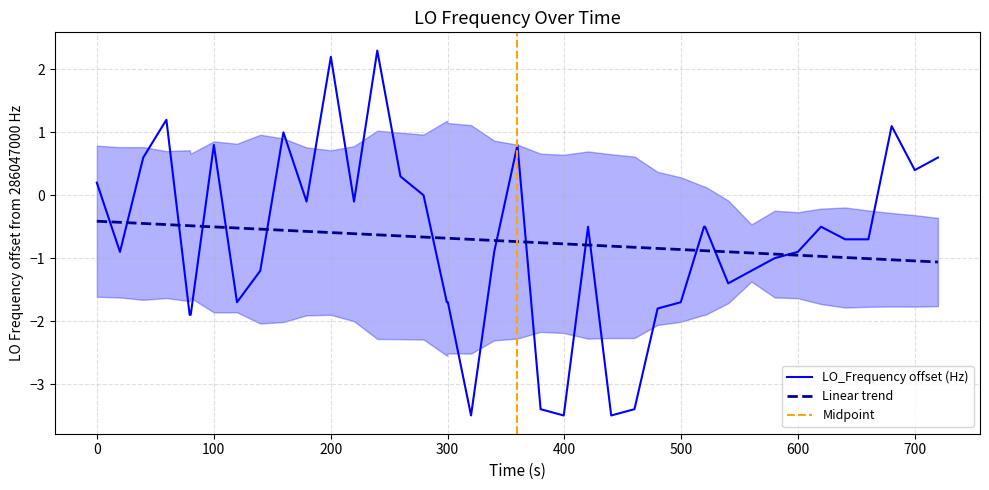

What is the highest value of the LO_Frequency offset (Hz) series?

2.3